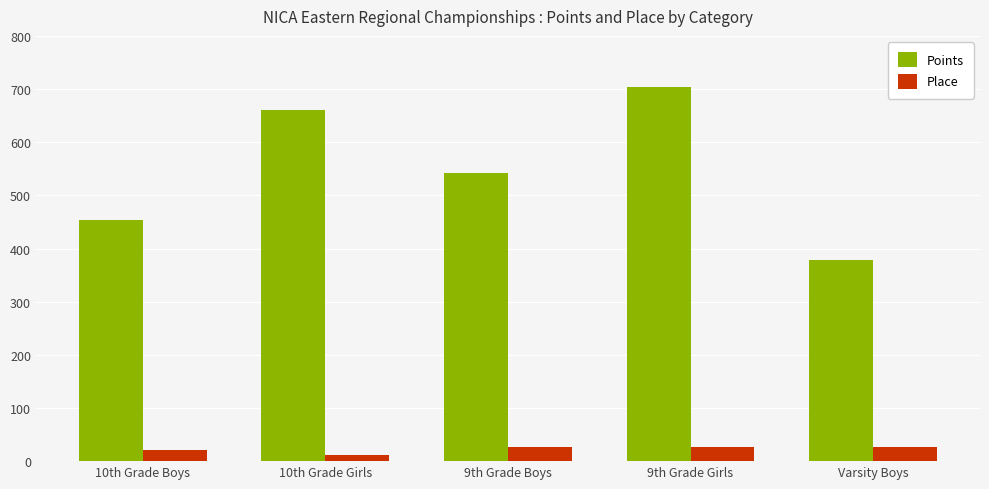

What is the difference between the highest and lowest values at 9th Grade Girls?

677.2